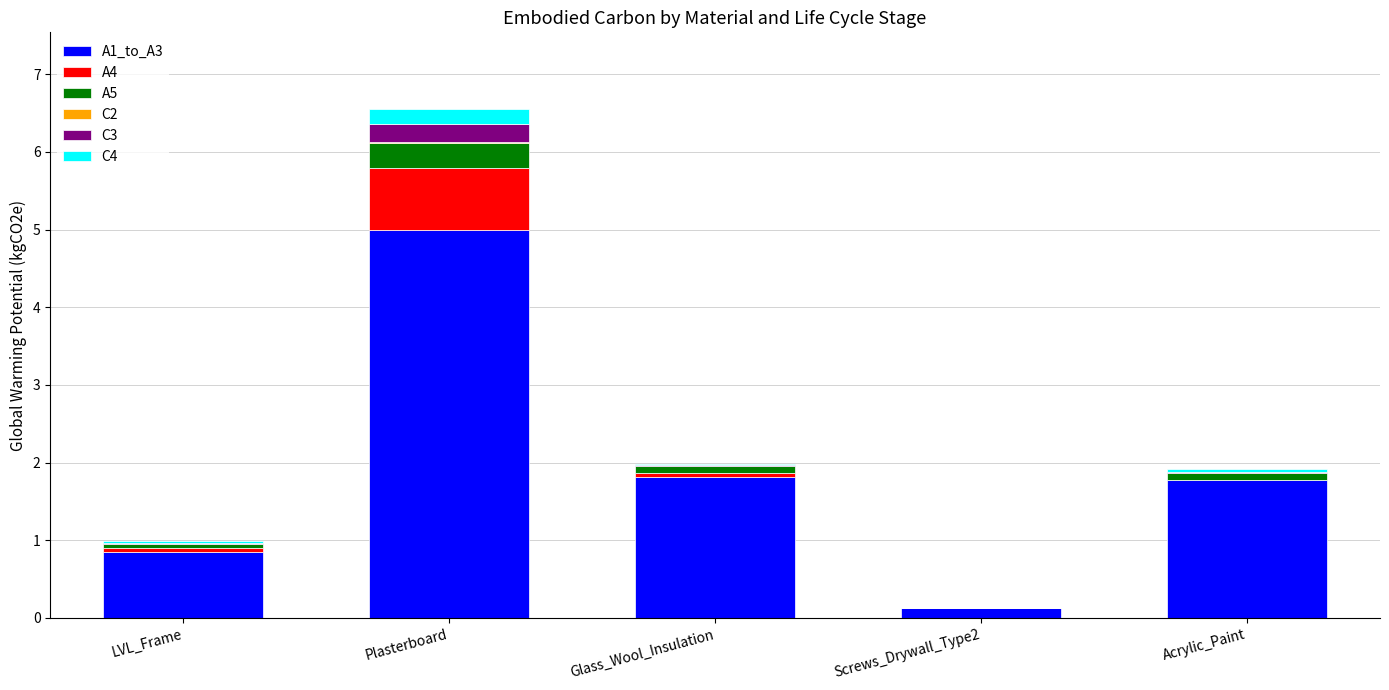

The value of A1_to_A3 at Glass_Wool_Insulation is 2.4. True or false?

False